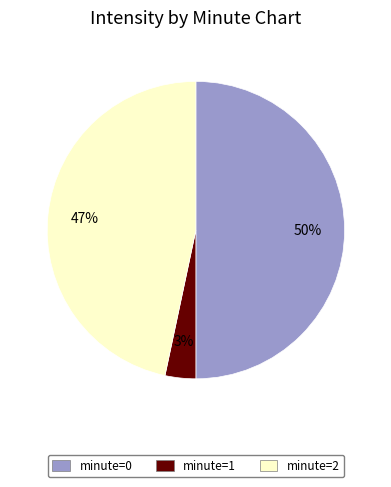

What is the smallest slice in the pie chart?

minute=1